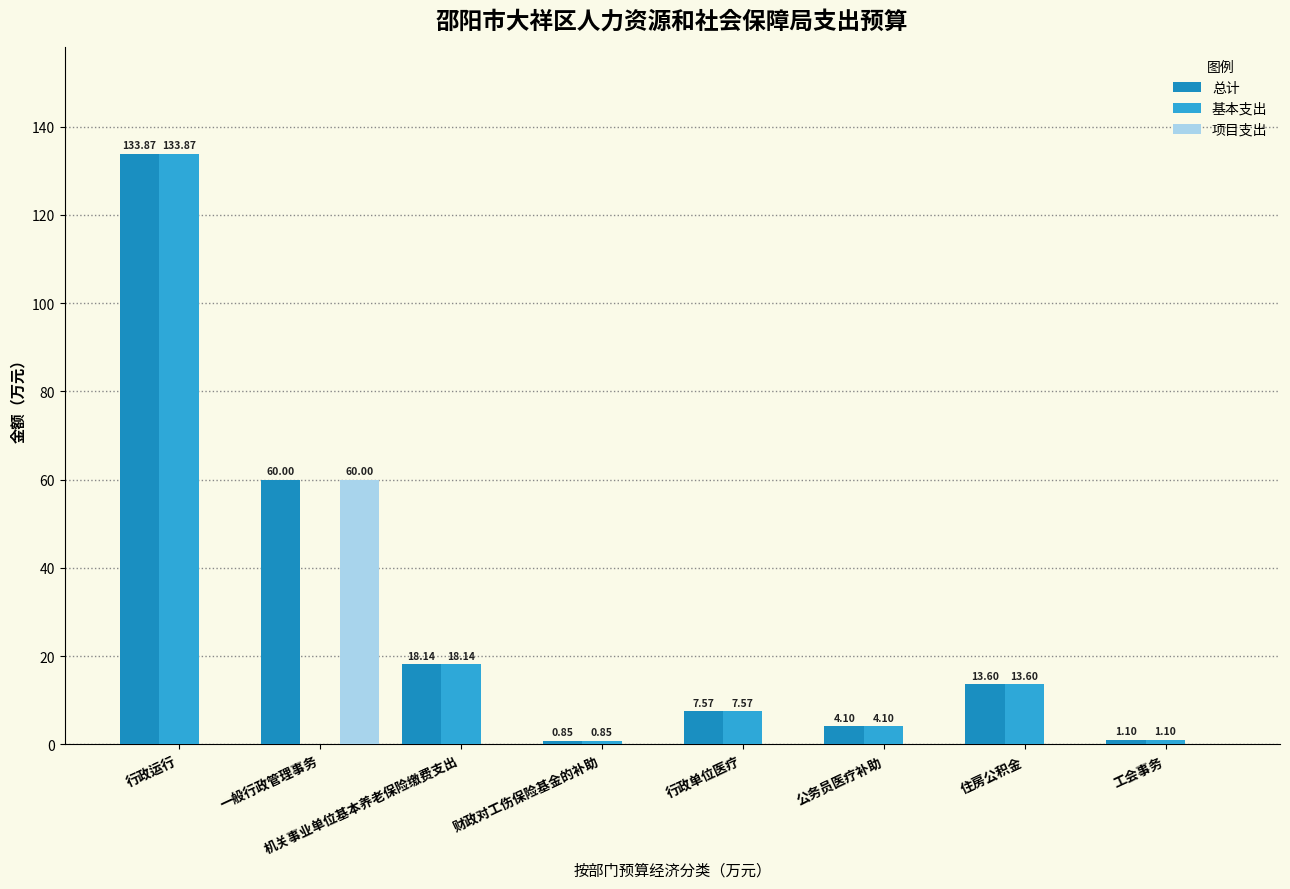

Does the chart contain stacked bars?

No